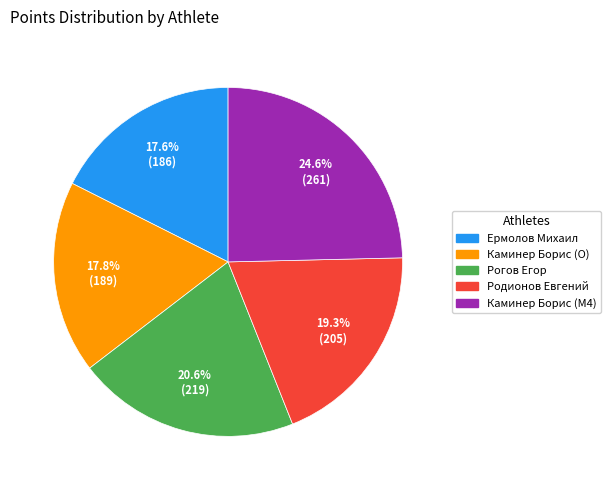

What is the largest slice in the pie chart?

Каминер Борис (M4)